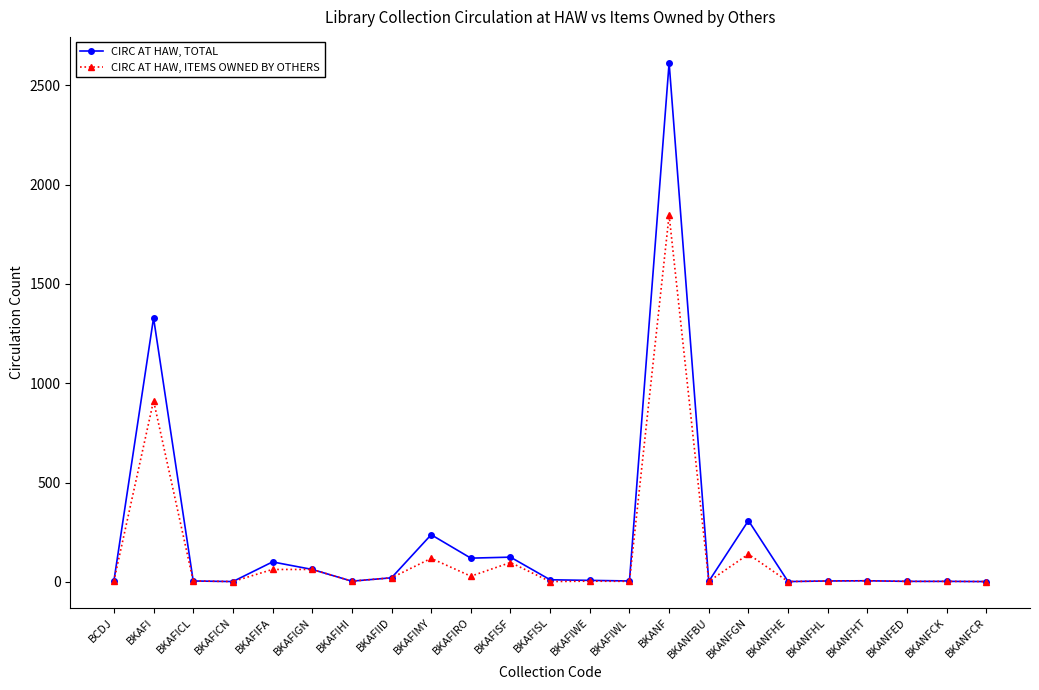

True or false: CIRC AT HAW, TOTAL has a value of 450 at BKANFGN.

False